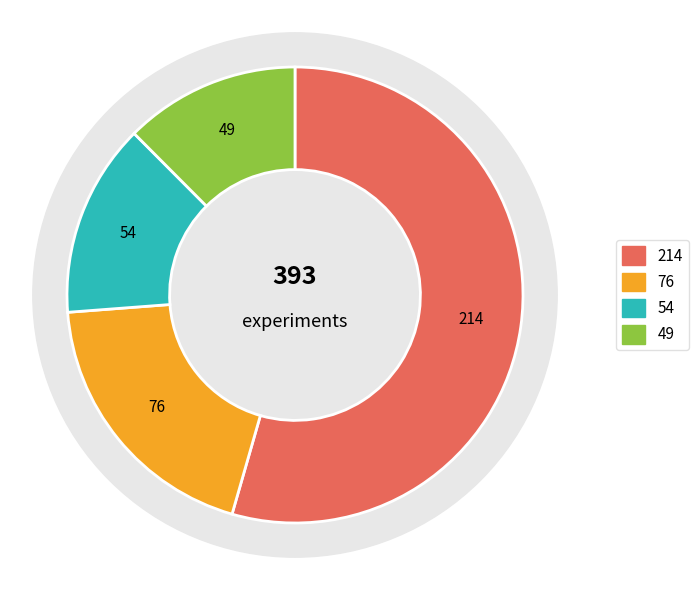

How many slices are in this pie chart?

4